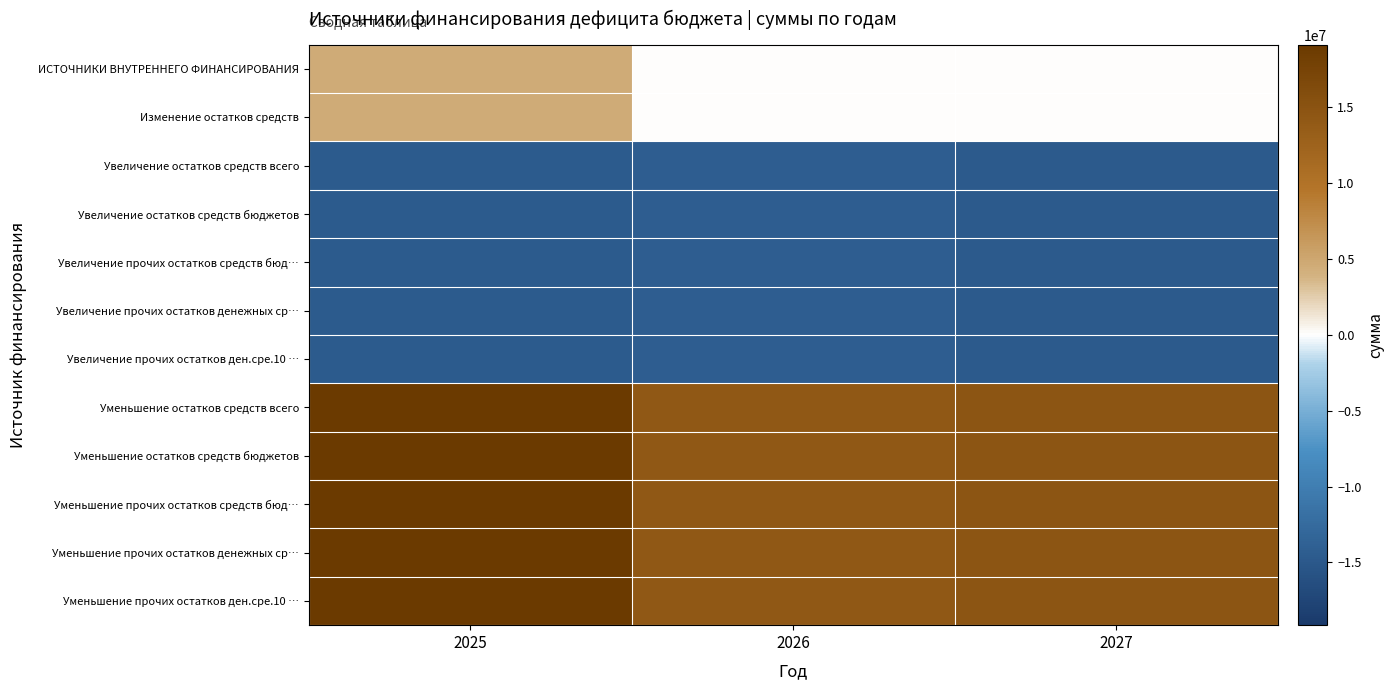

List the series in order of their peak value, lowest first.

Увеличение остатков средств всего, Увеличение остатков средств бюджетов, Увеличение прочих остатков средств бюд…, Увеличение прочих остатков денежных ср…, Увеличение прочих остатков ден.сре.10 …, ИСТОЧНИКИ ВНУТРЕННЕГО ФИНАНСИРОВАНИЯ, Изменение остатков средств, Уменьшение остатков средств всего, Уменьшение остатков средств бюджетов, Уменьшение прочих остатков средств бюд…, Уменьшение прочих остатков денежных ср…, Уменьшение прочих остатков ден.сре.10 …